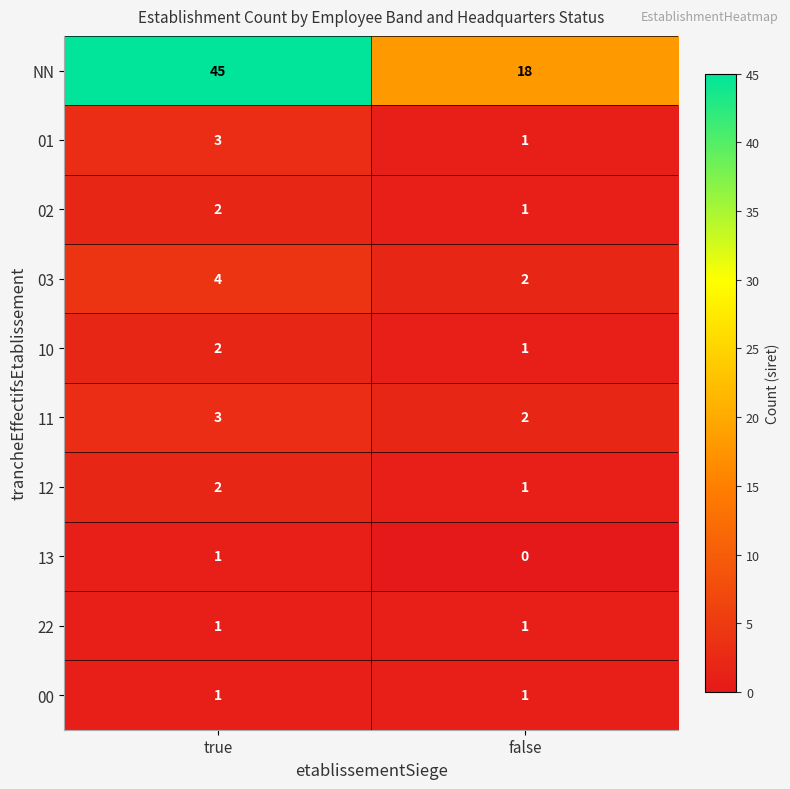

How many categories are shown in the chart?

2